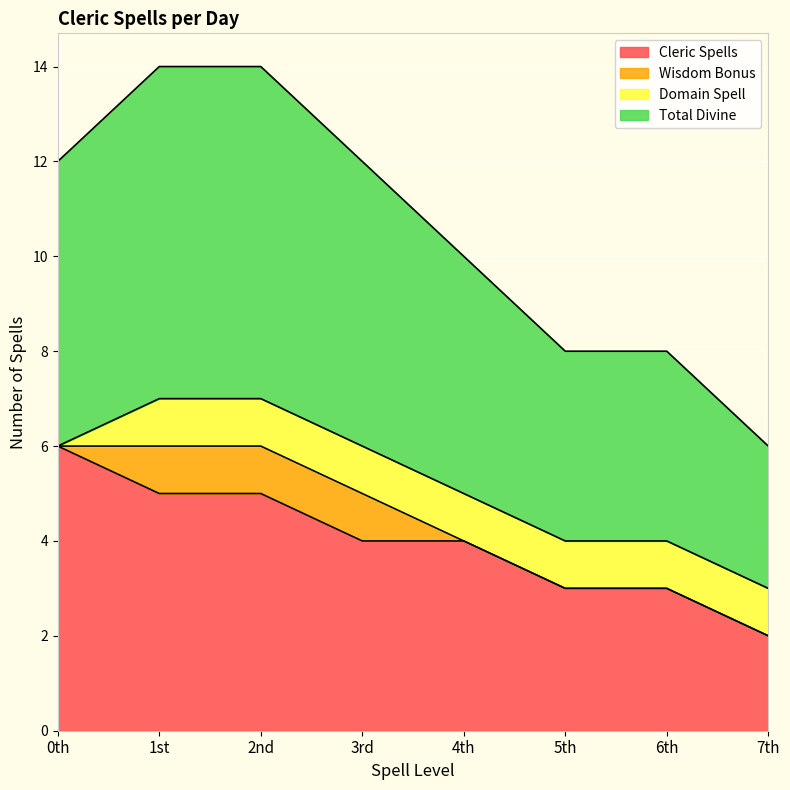

What is the maximum value for Total Divine?

7